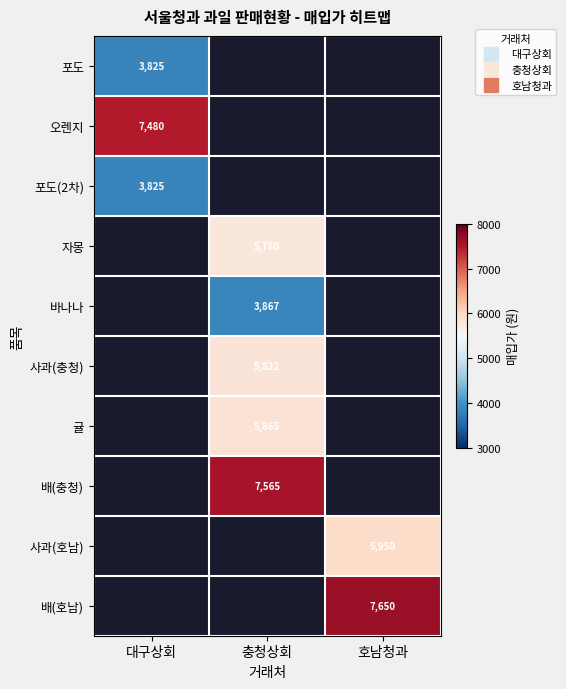

Rank the series at 호남청과 from highest to lowest value.

배(호남), 포도, 오렌지, 포도(2차), 자몽, 바나나, 사과(충청), 귤, 배(충청), 사과(호남)